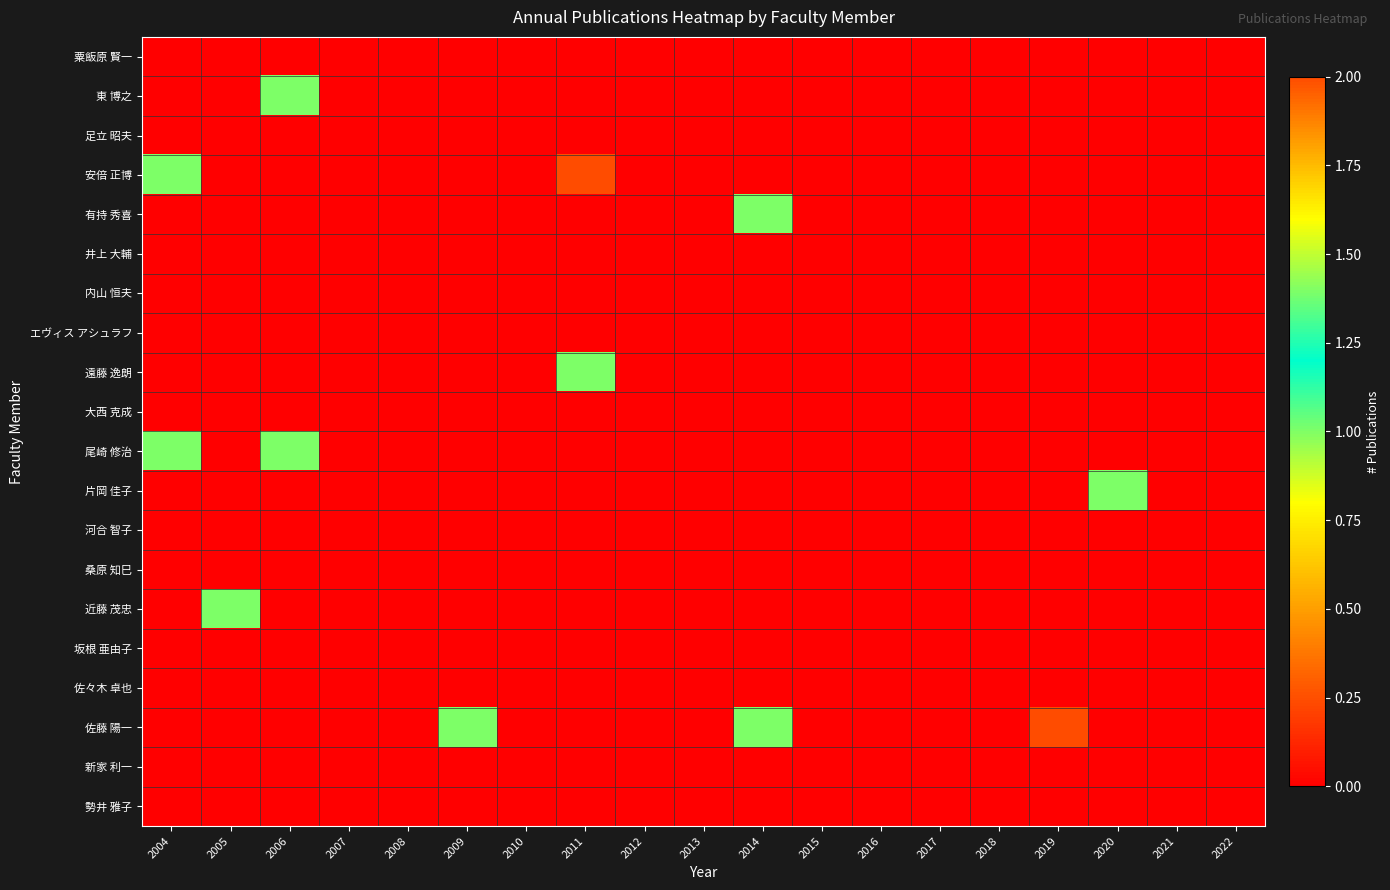

At which category is the sum across all series the highest?

2011